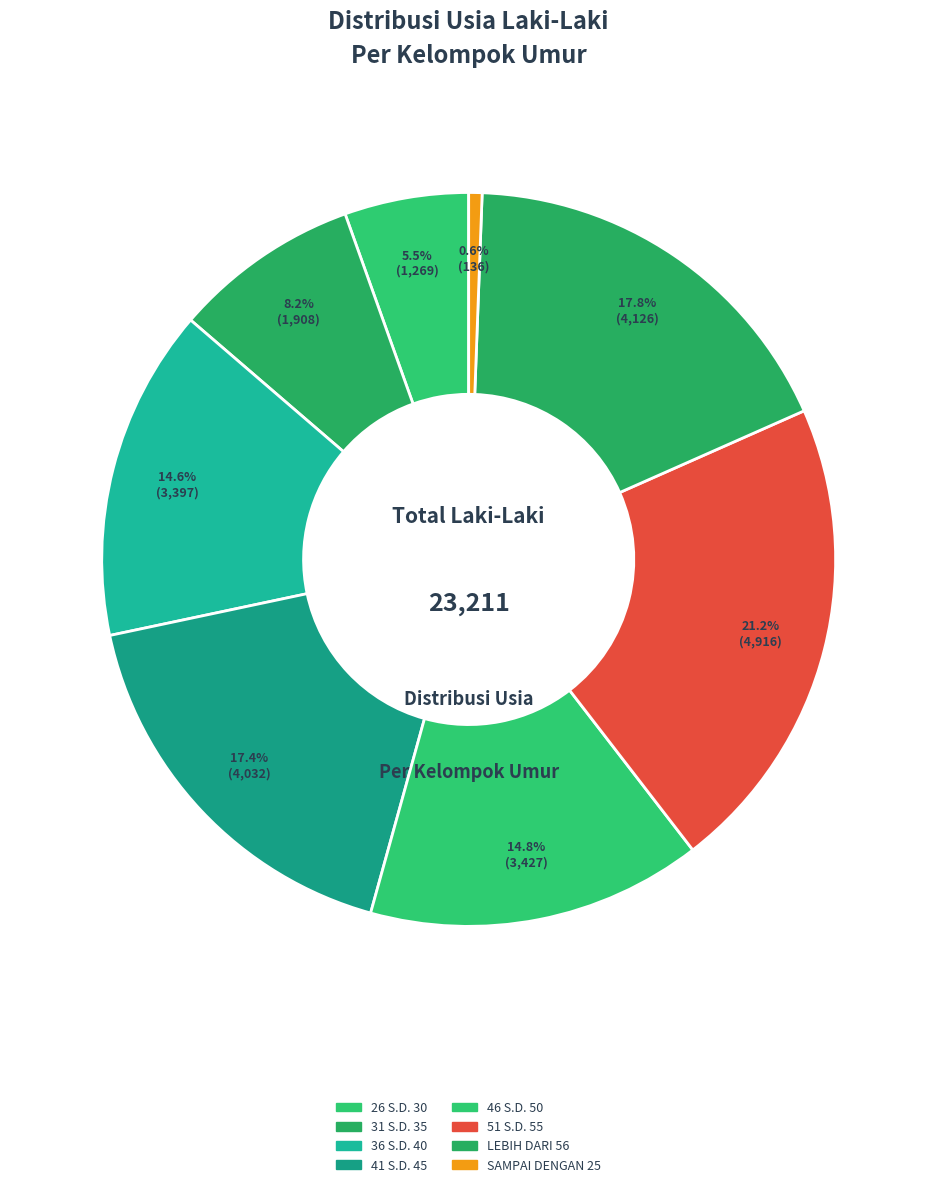

Count the number of slices in the pie.

8